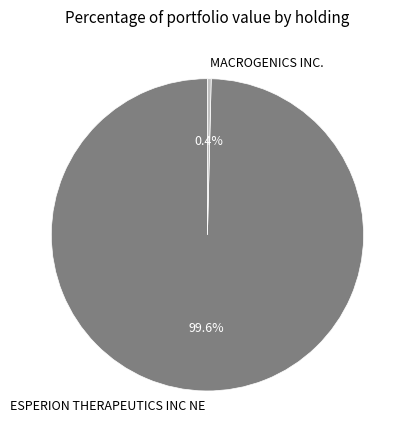

How many segments does this pie chart have?

2